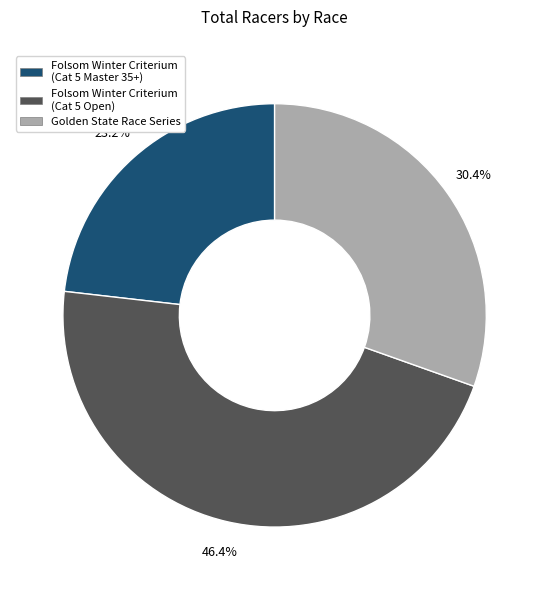

Is there a majority slice in this chart?

No